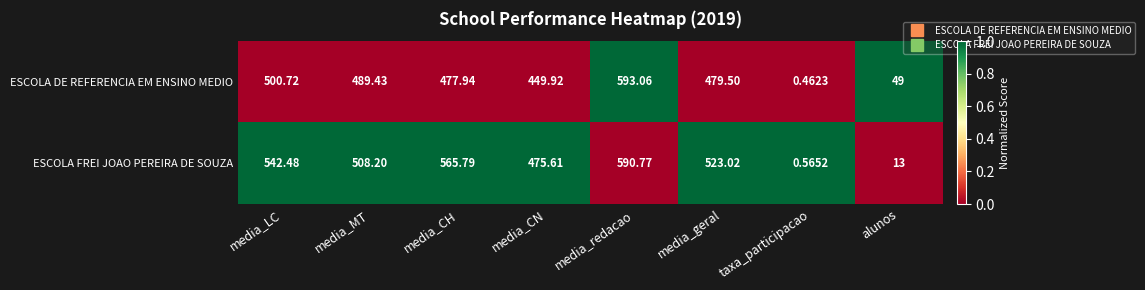

Which series has the largest range (max minus min)?

ESCOLA DE REFERENCIA EM ENSINO MEDIO